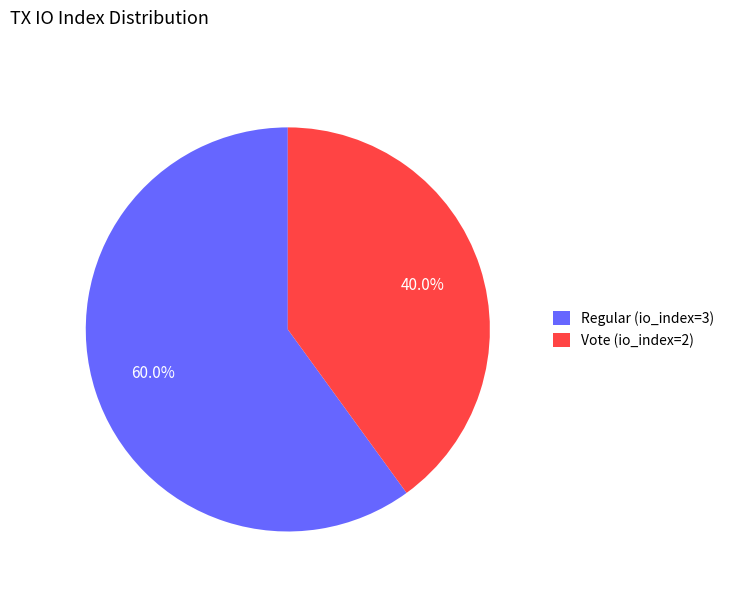

Is it true that Vote (io_index=2) is 47% of the pie?

False